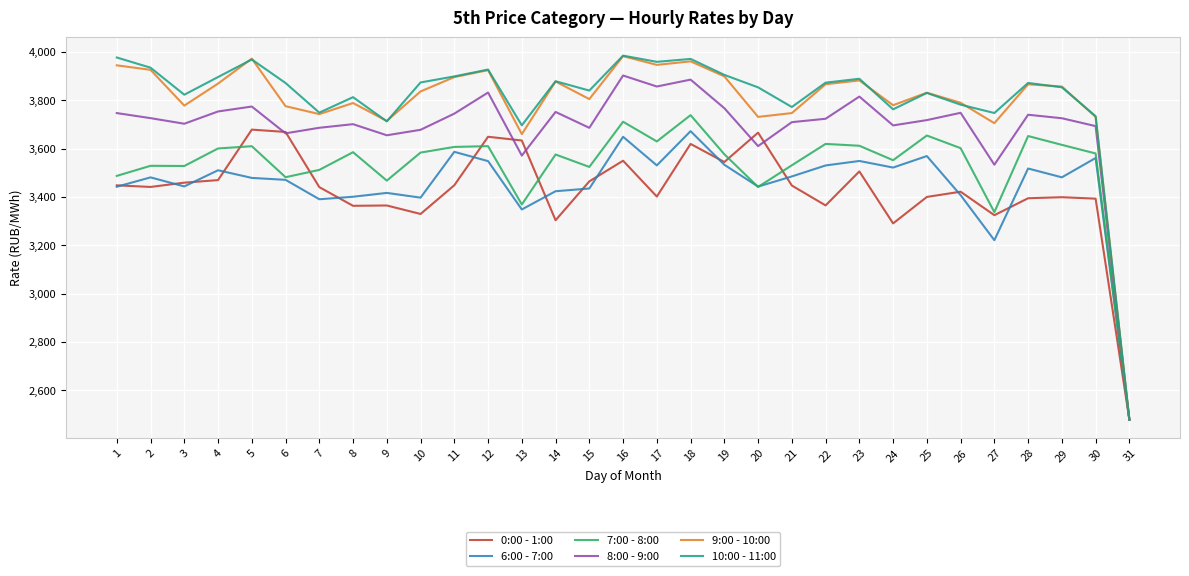

What is the greatest value displayed?

3984.3